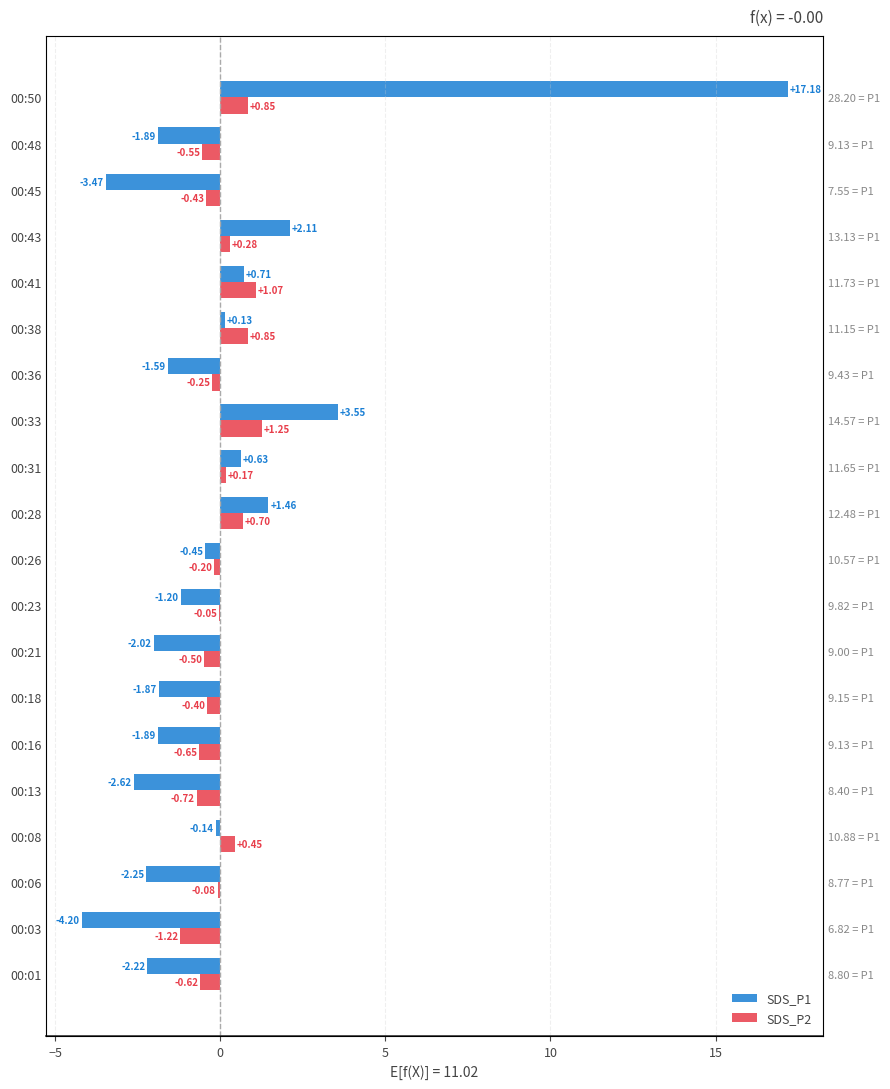

How many bars are there in each group?

2